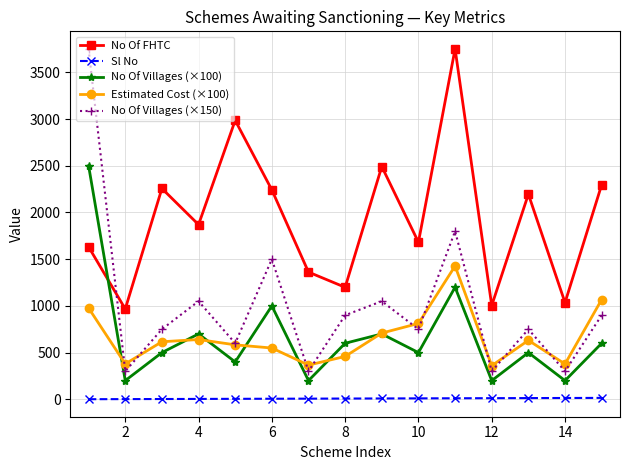

How many lines are shown in the chart?

5